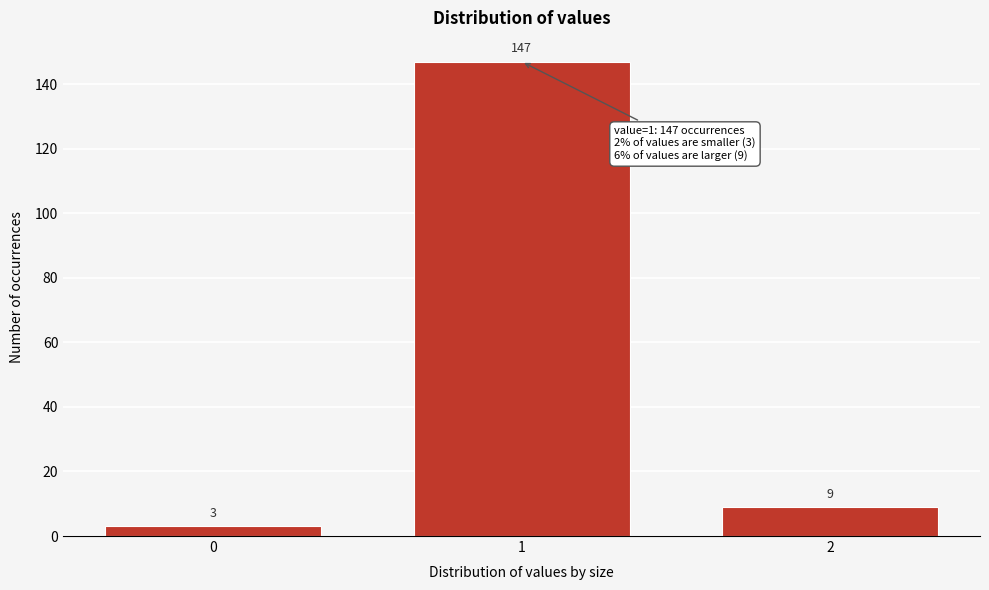

Reading right to left, extract all data points from this chart.

9	147	3